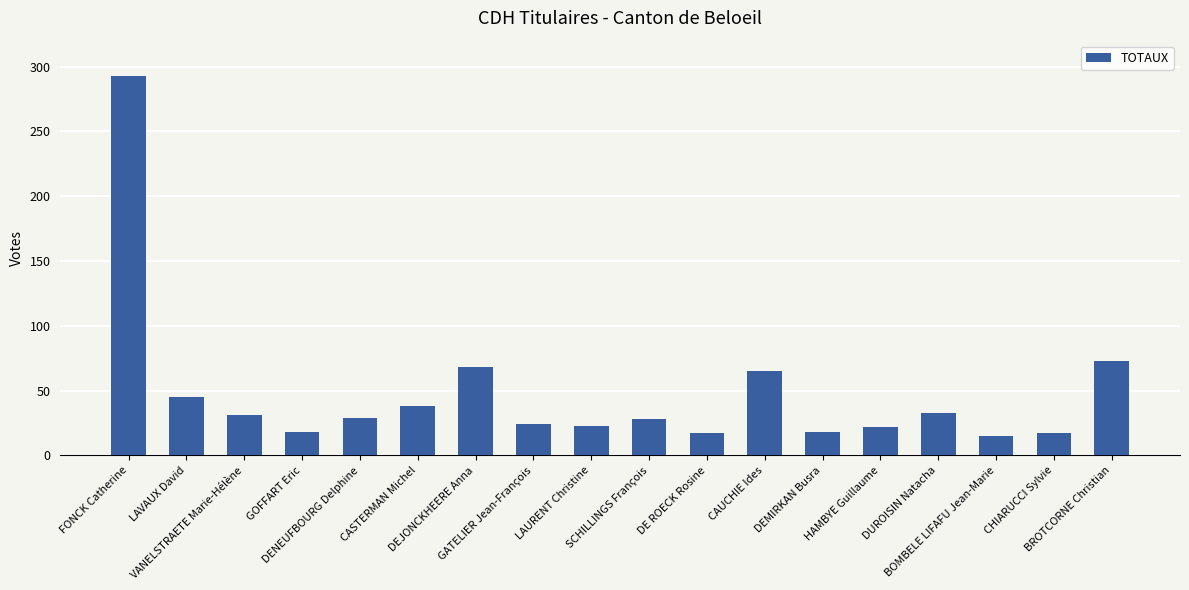

What is the greatest value displayed?

293